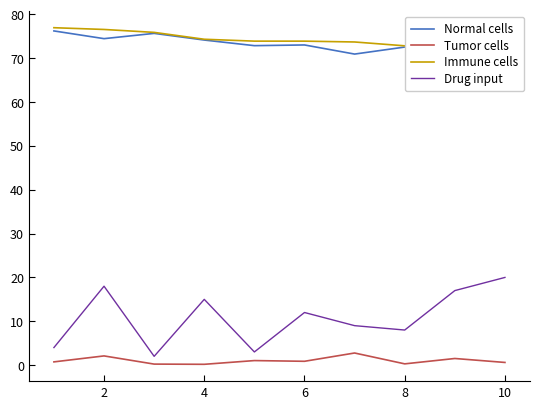

How many distinct data groups are displayed?

4